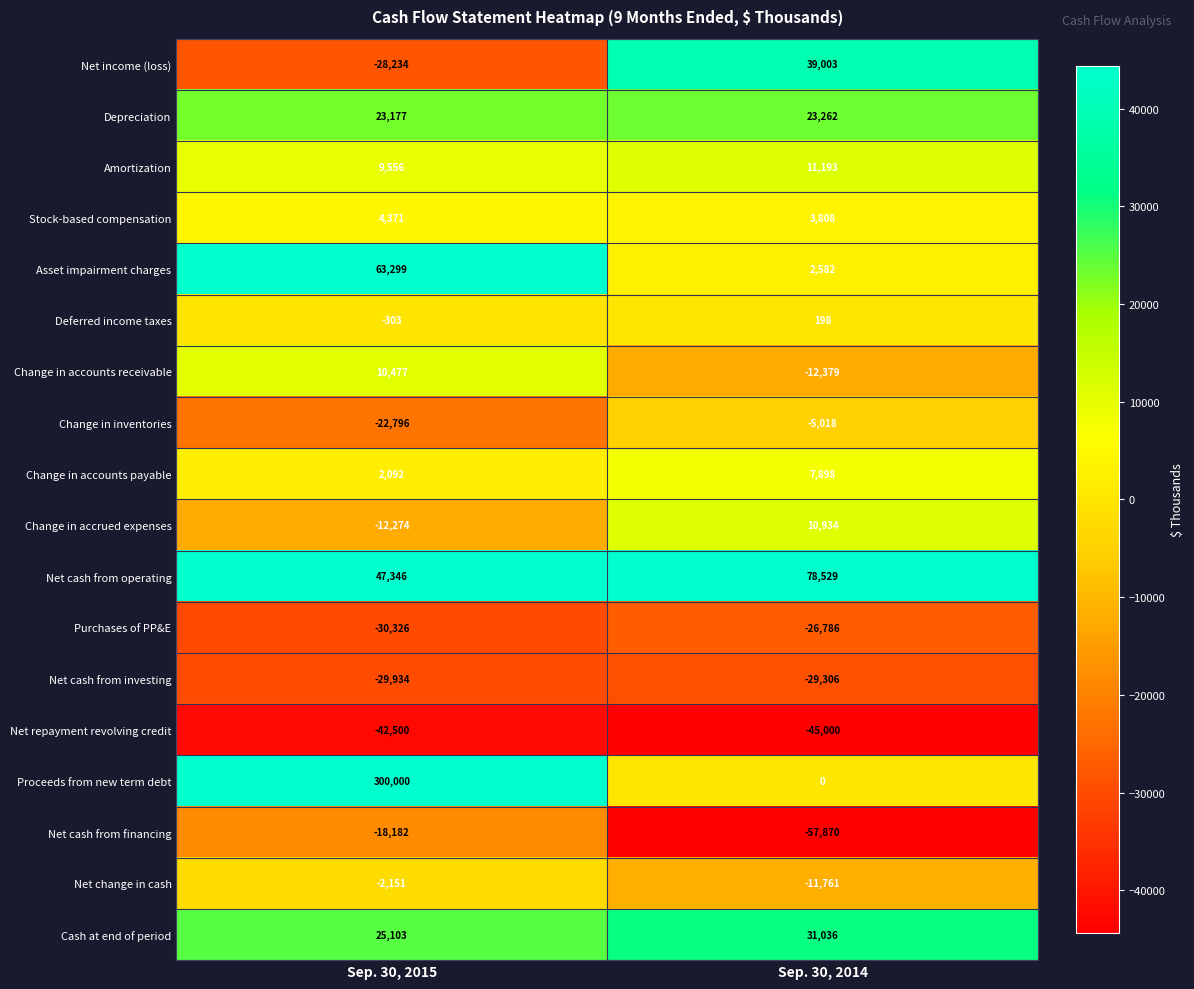

The value of Amortization at Sep. 30, 2015 is 15368. True or false?

False